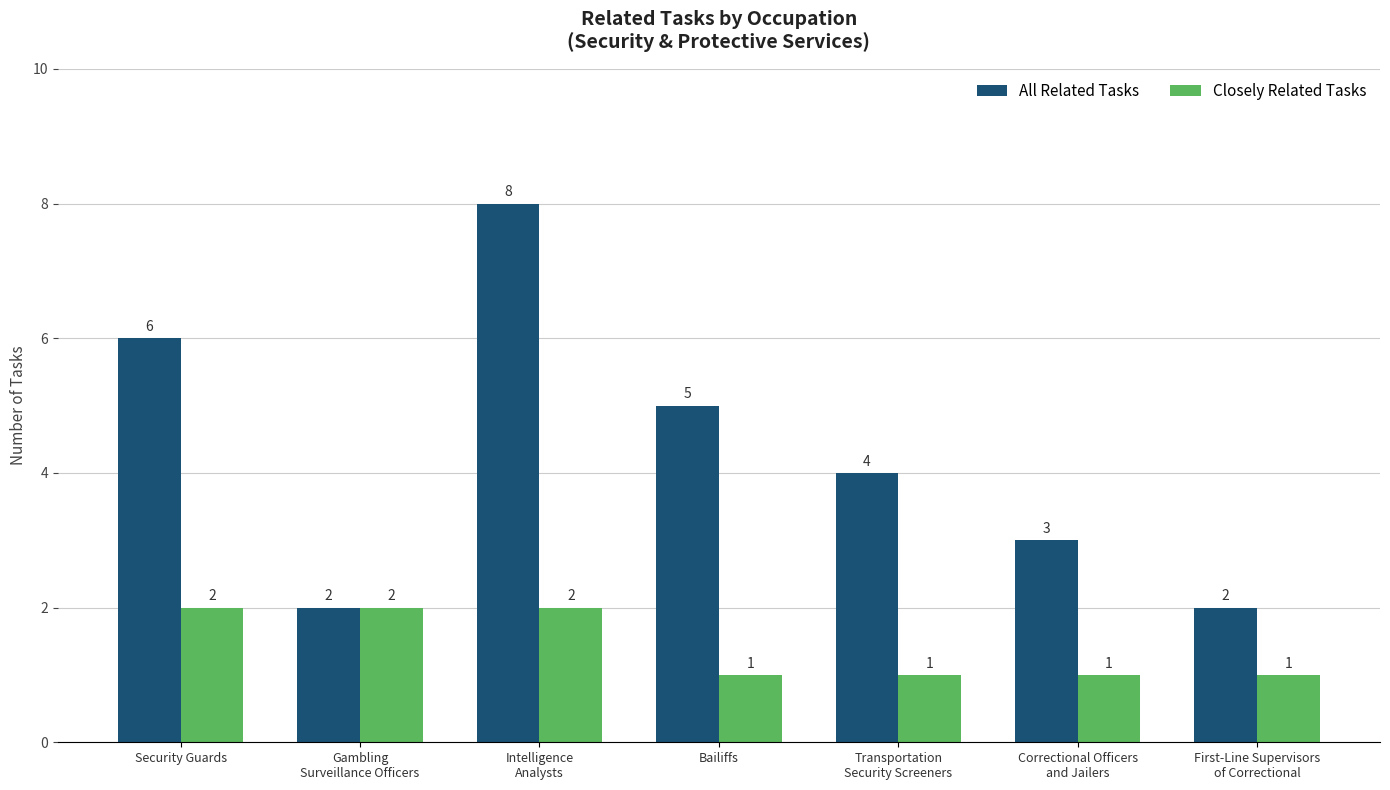

Which series has the widest spread of values?

All Related Tasks